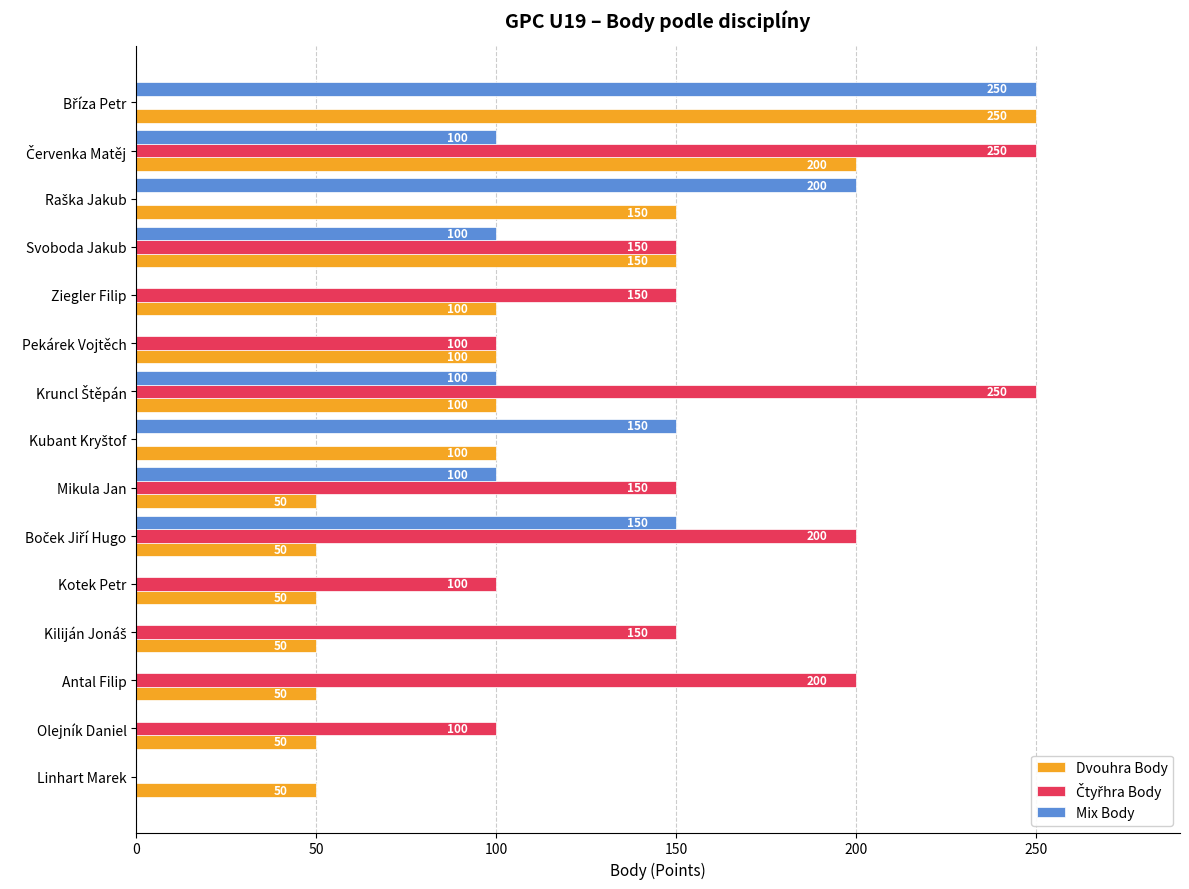

Count the number of data series in this chart.

3